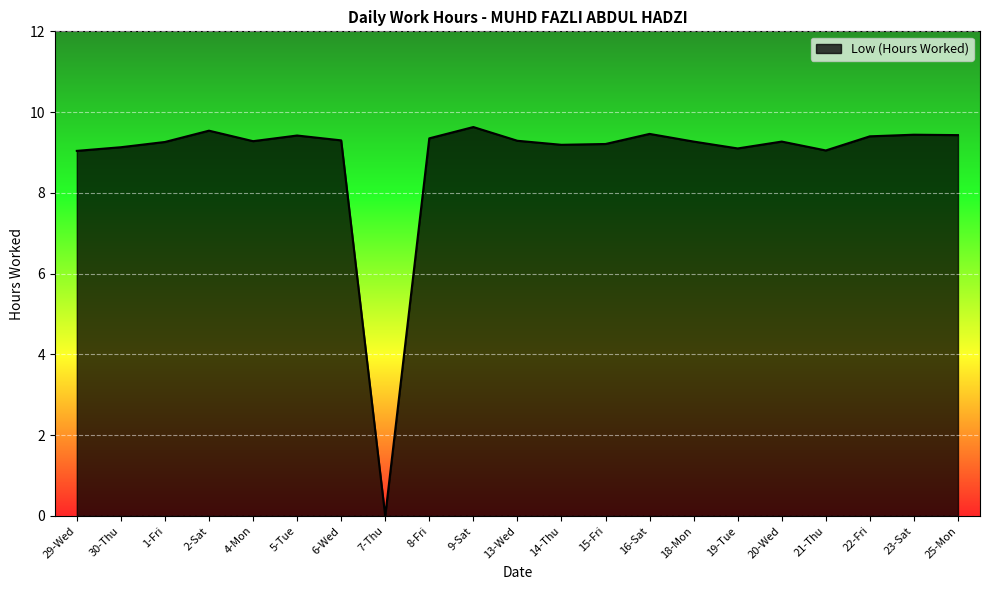

What position from the left is 16-Sat?

14